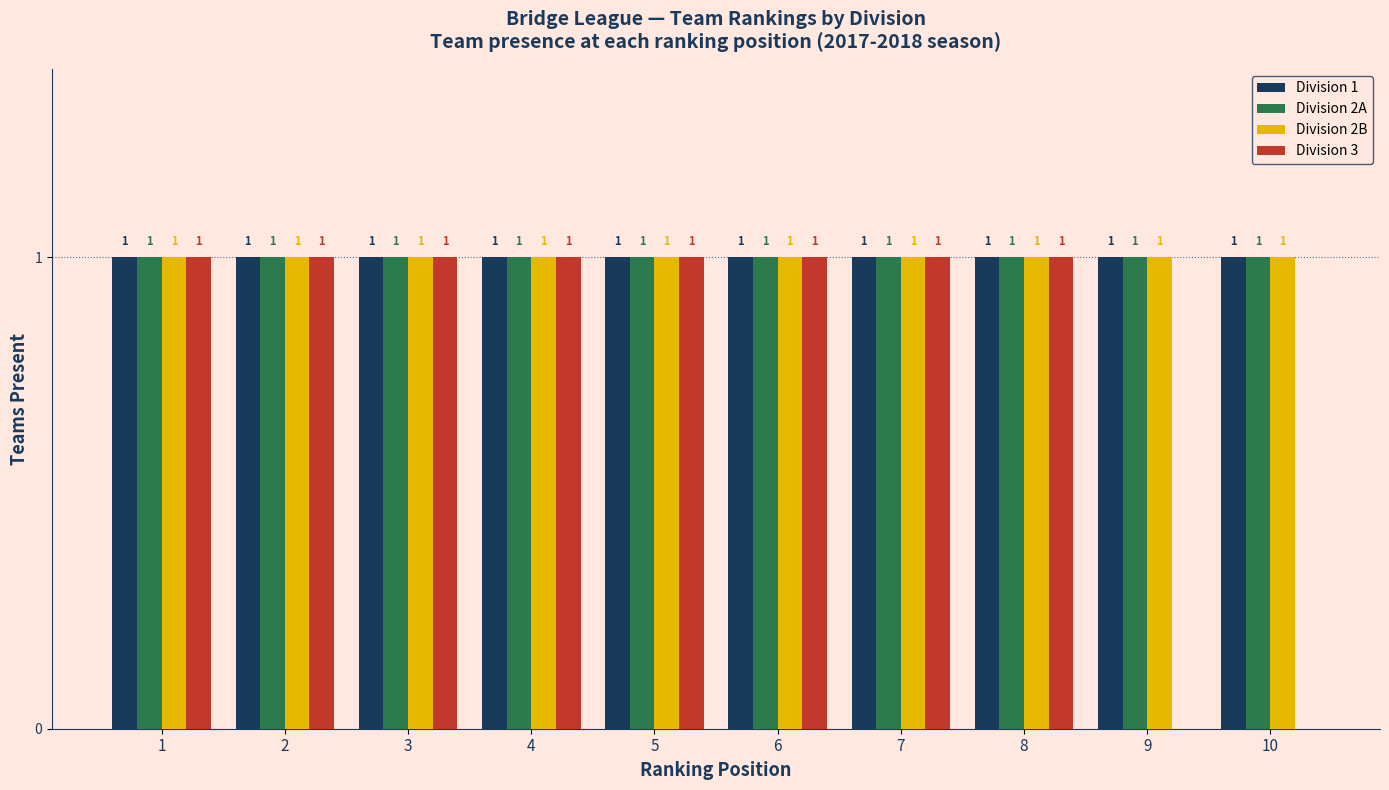

Which series has the largest range (max minus min)?

Division 3